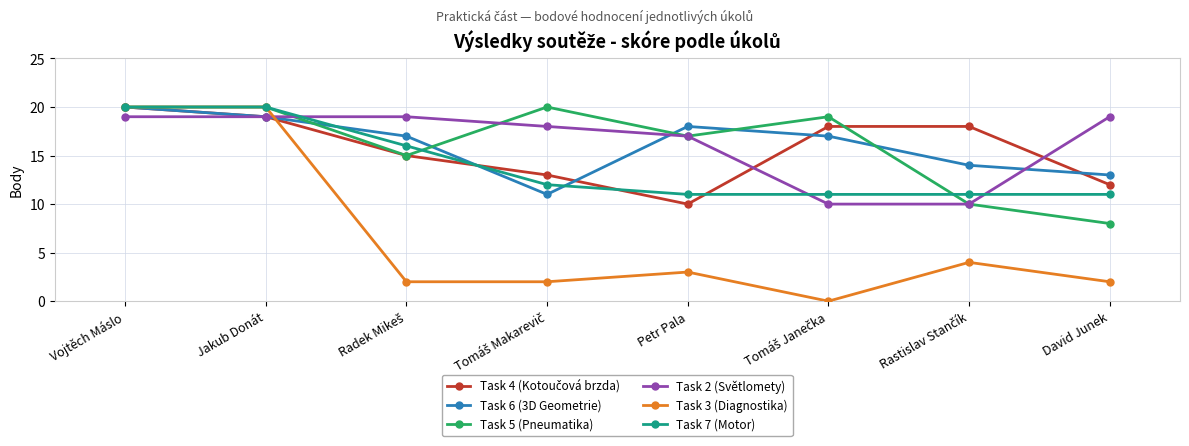

Does the chart display data point markers on the line(s)?

Yes